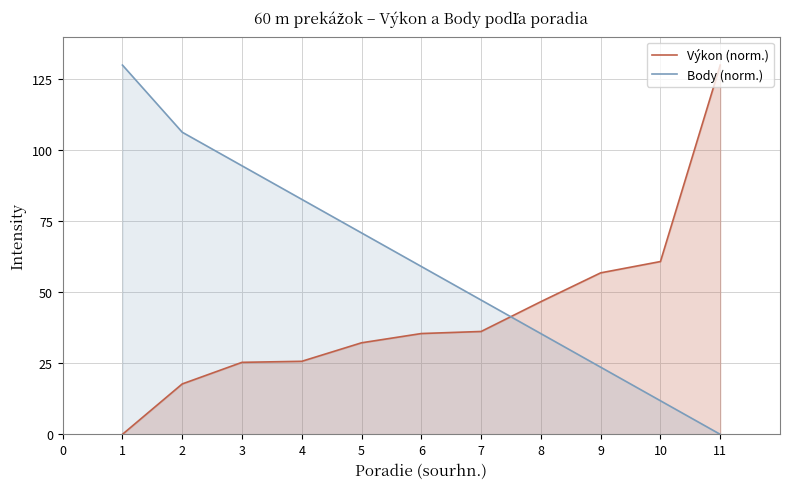

Which series has the largest range (max minus min)?

Výkon (norm.)